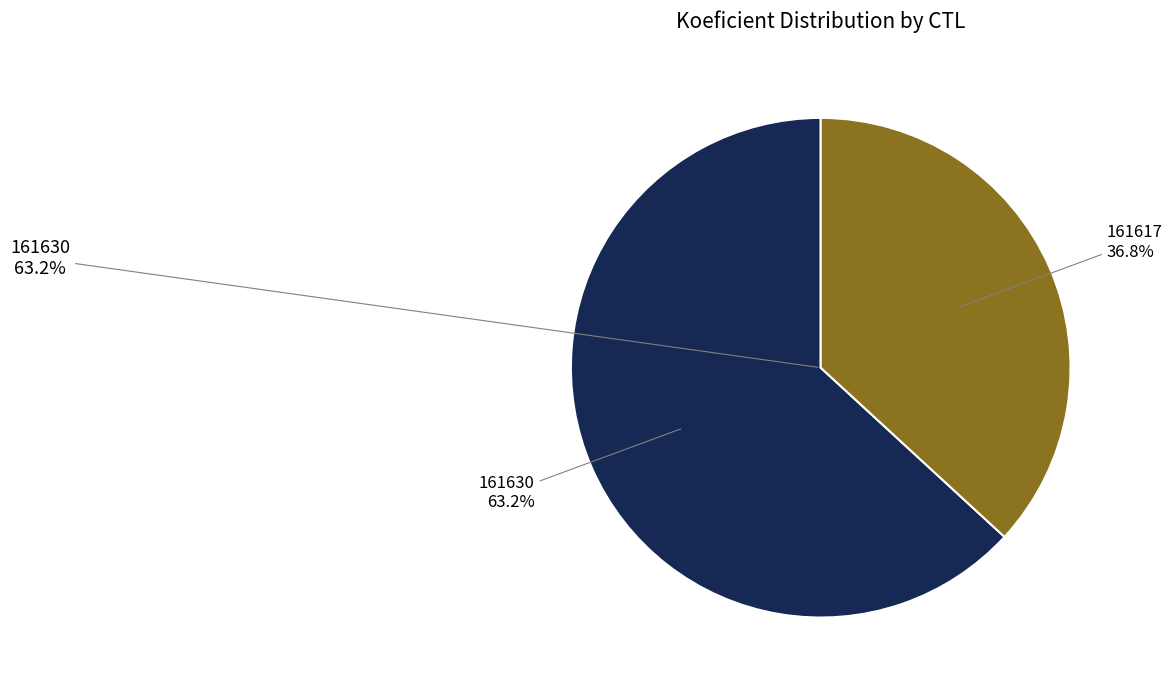

What portion of the pie excludes 161617?

63.2%